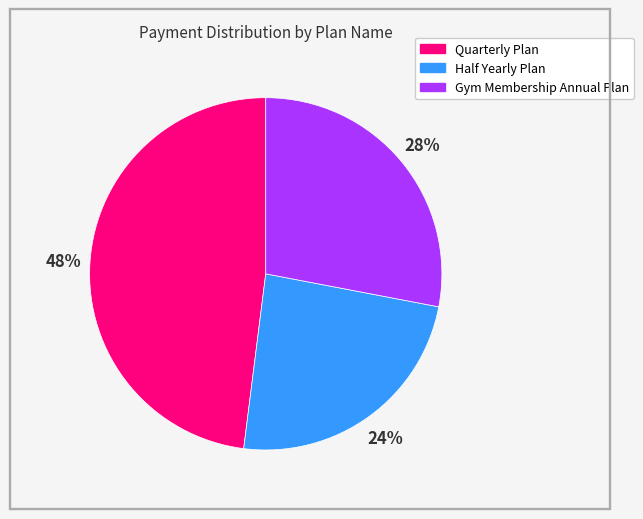

To the nearest percent, what is the difference between the largest and smallest slice percentages?

24%